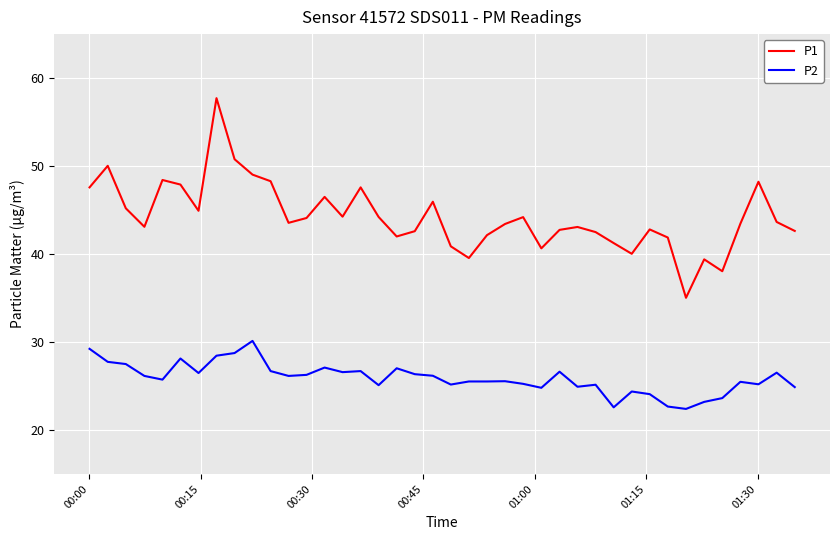

Rank the series by their average value, from highest to lowest.

P1, P2